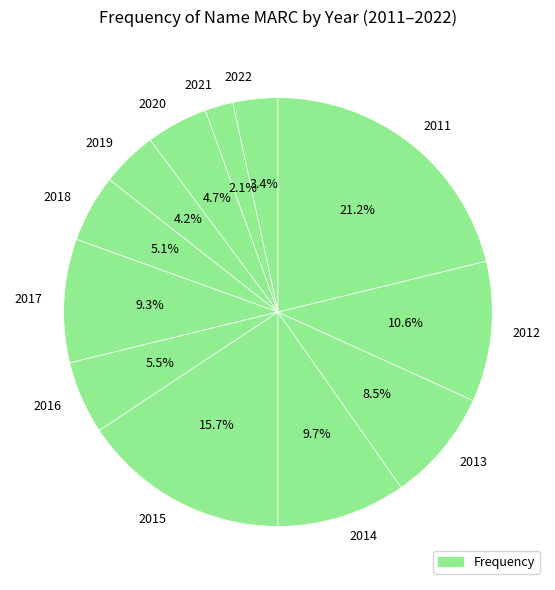

How much of the chart is everything except 2022?

96.6%